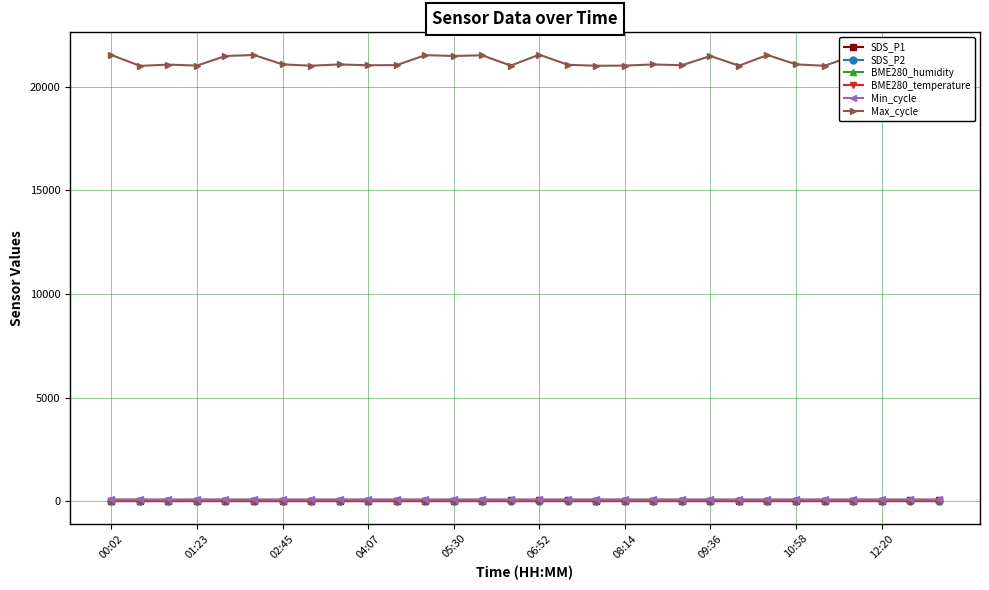

What is the average value of the BME280_temperature series?

-2.3